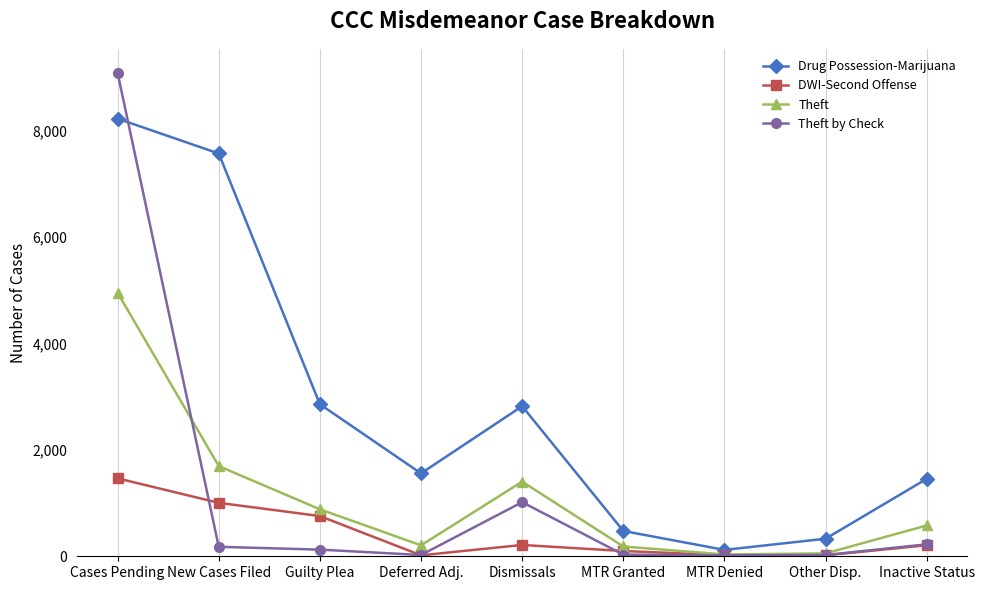

In Drug Possession-Marijuana, how many points are higher than both neighbors (excluding endpoints)?

1